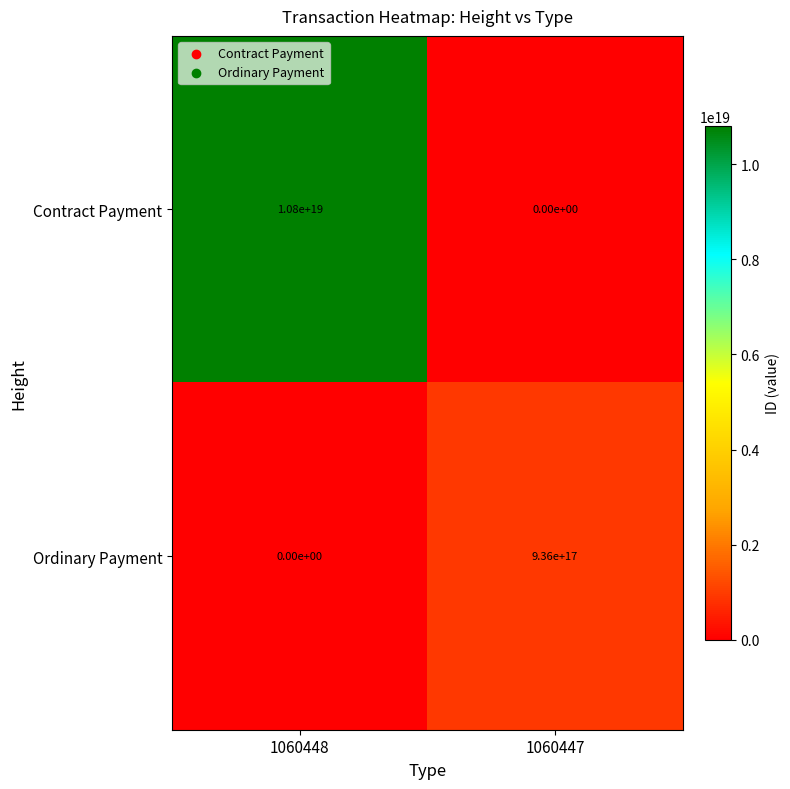

How many values in the Contract Payment series are below 10800000000000000000?

1